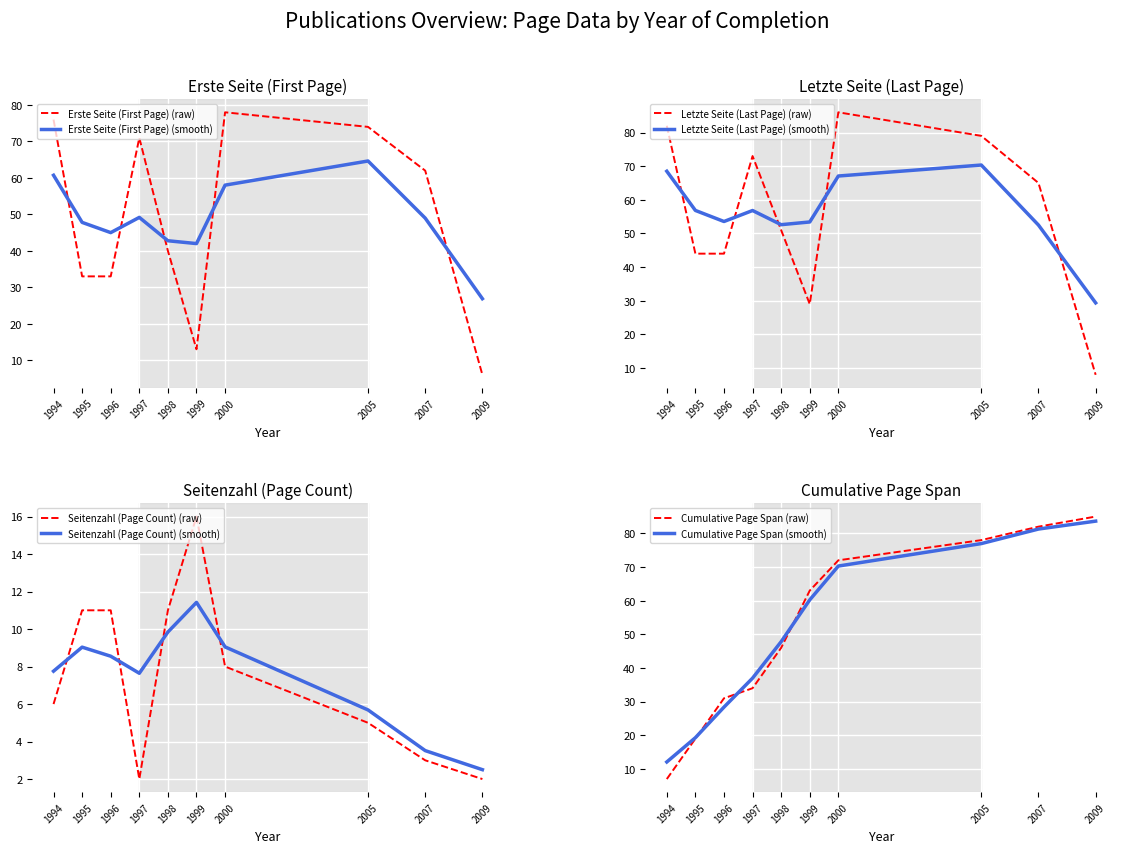

In Erste Seite, how many points are lower than both neighbors (excluding endpoints)?

1